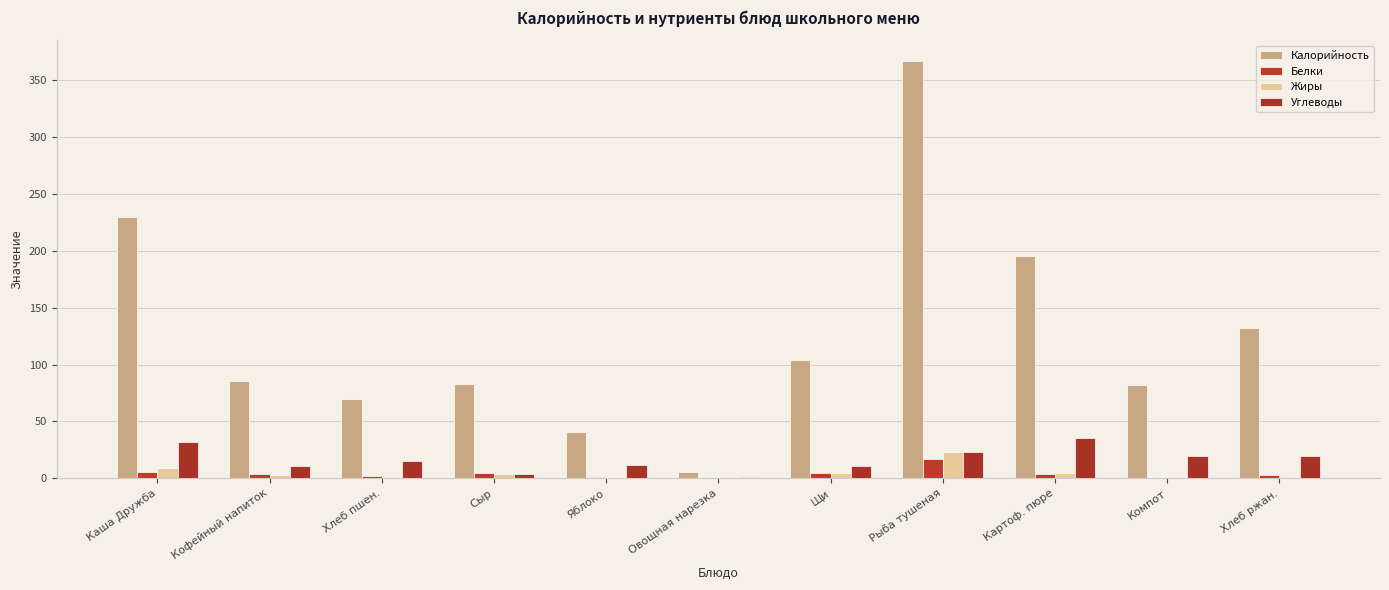

The Калорийность series shows 357.3 at Каша Дружба. True or false?

False